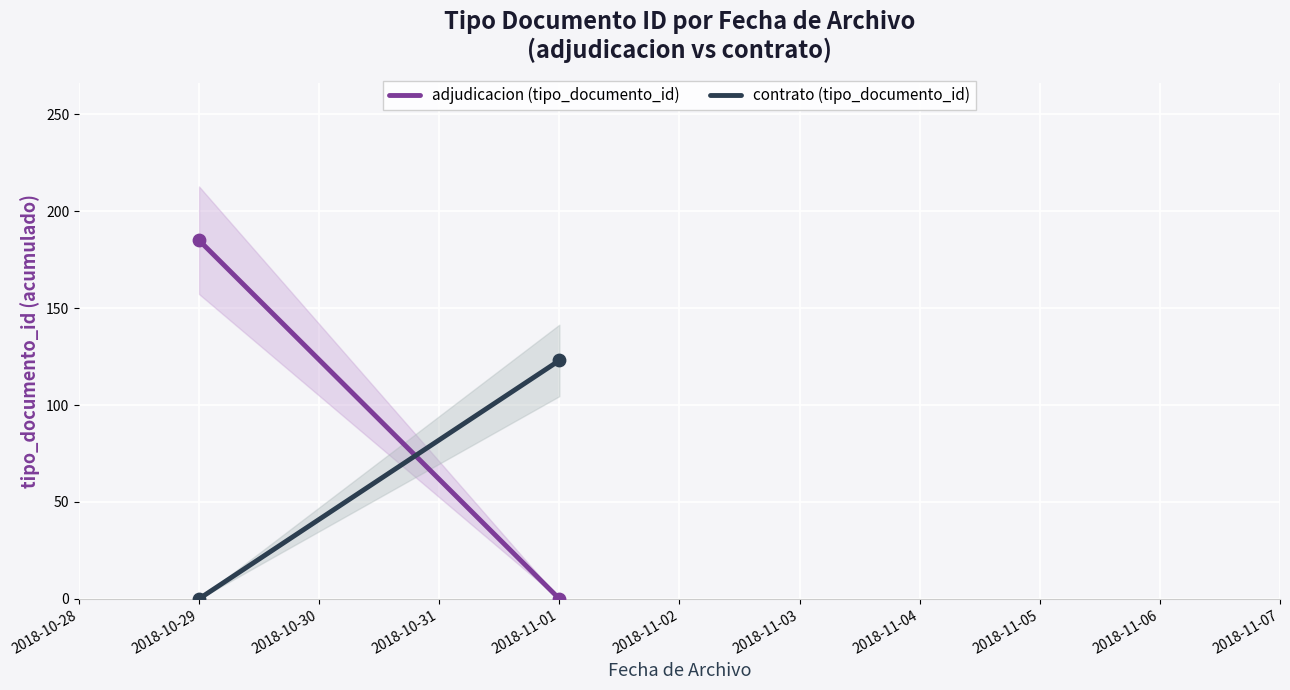

Is the value of contrato (tipo_documento_id) at 2018-11-01 greater than the value of adjudicacion (tipo_documento_id) at 2018-10-29?

No